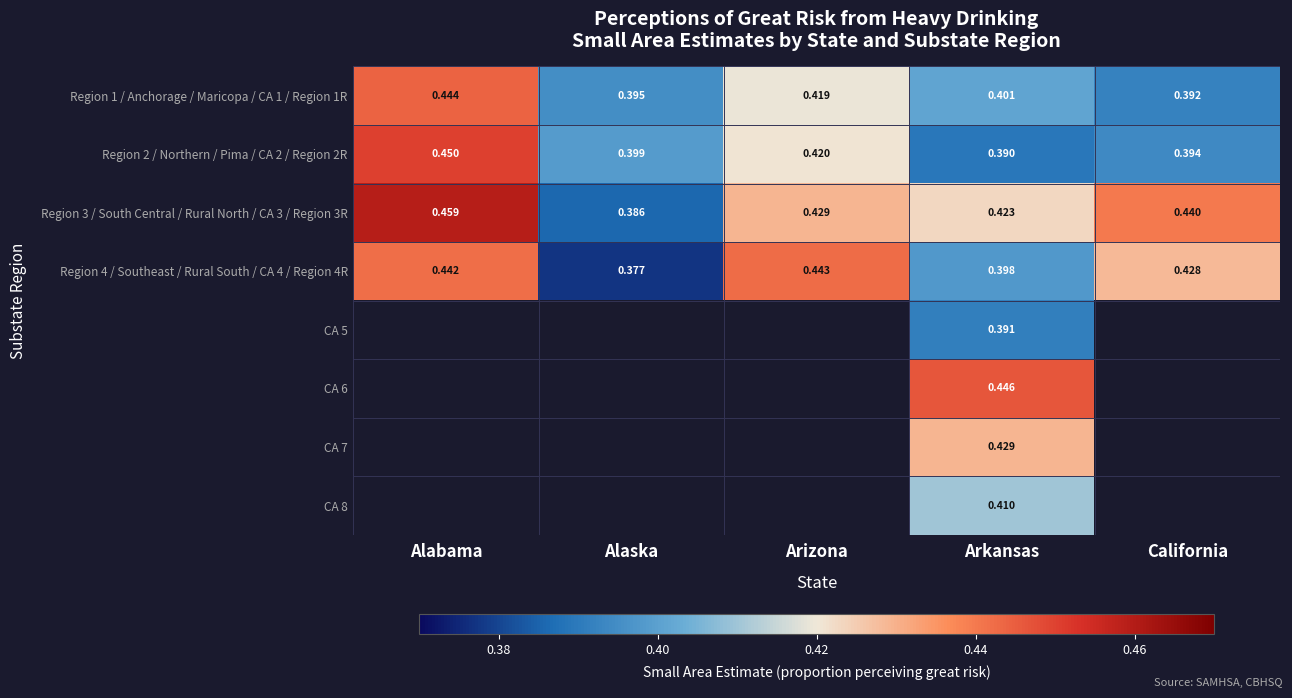

List the labels in order of Region 1 / Anchorage / Maricopa / CA 1 / Region 1R value, largest first.

Alabama, Arizona, Arkansas, Alaska, California